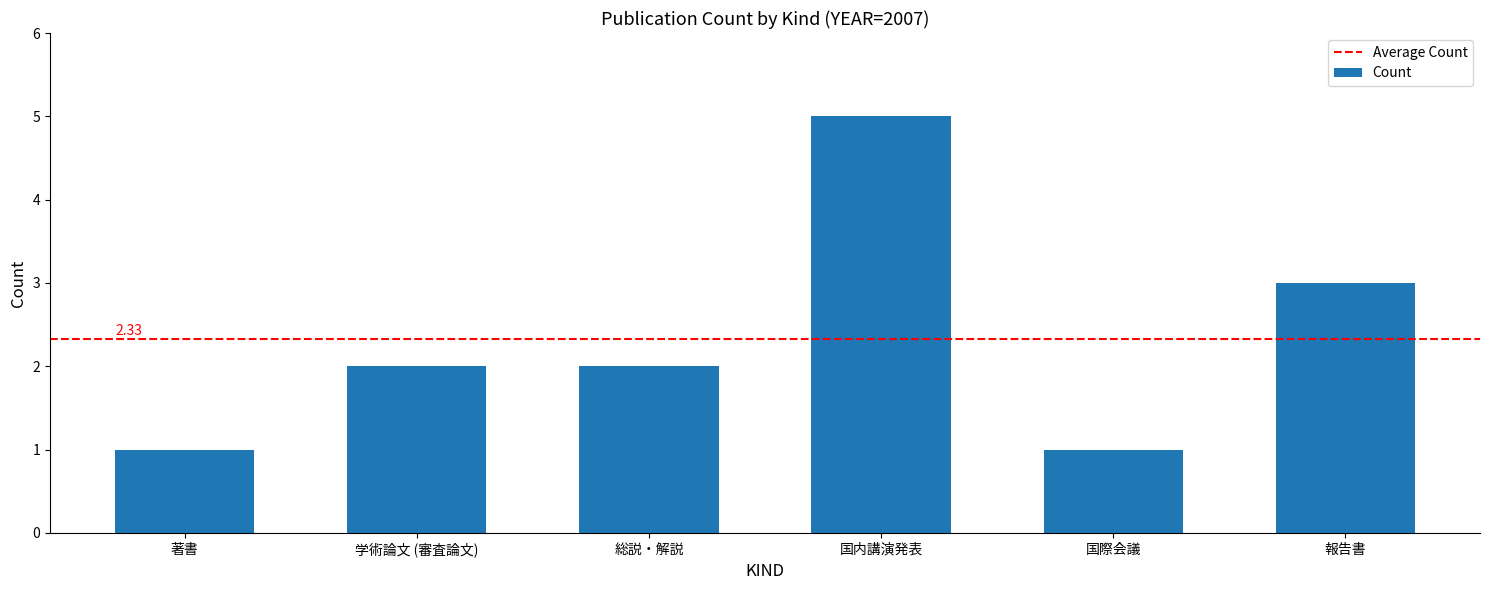

How many distinct data groups are displayed?

1